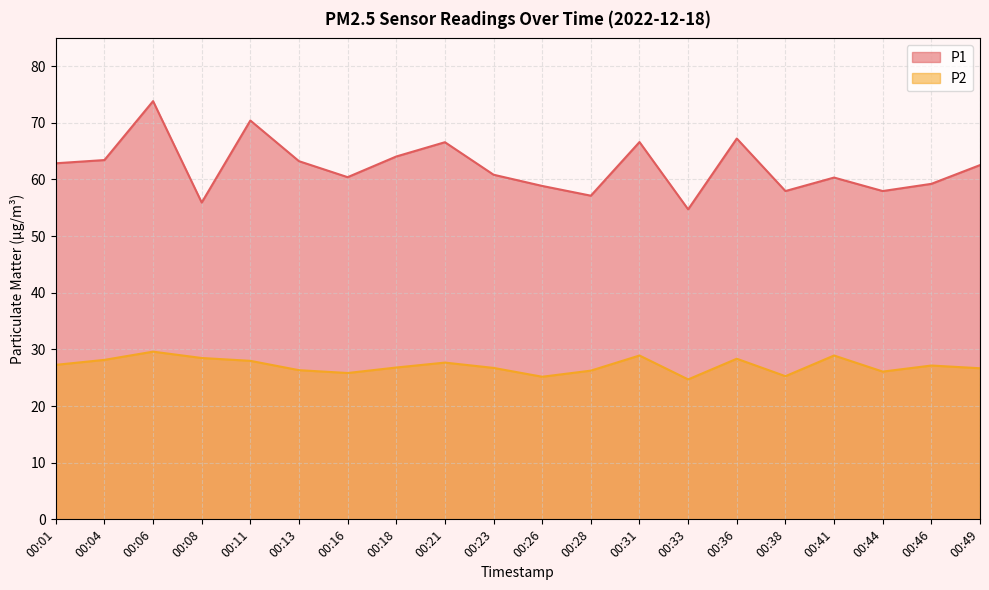

Where is P2 nearest to the value 27?

00:46